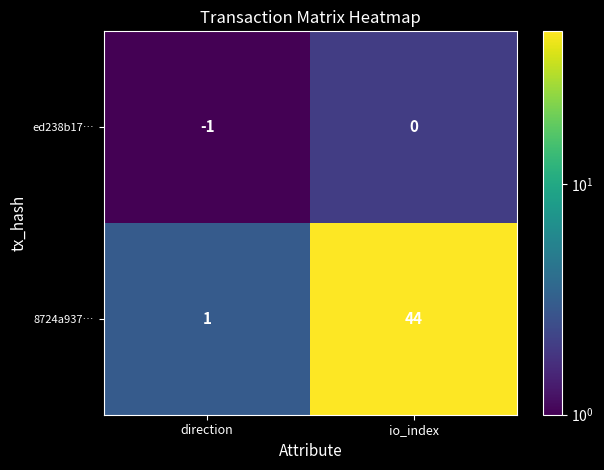

Which series has the largest total across all categories?

8724a937…